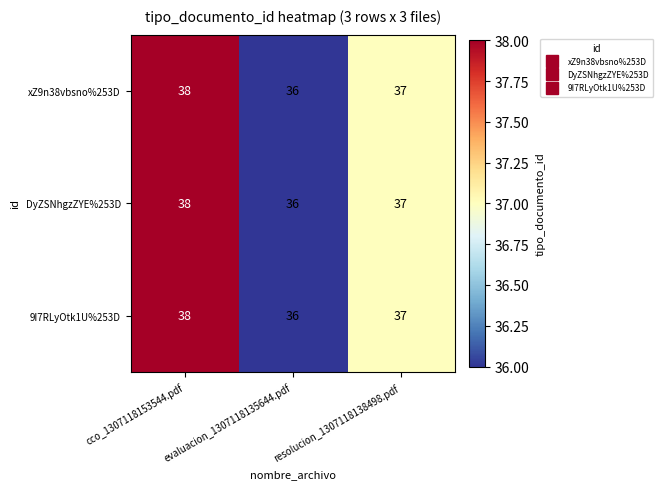

True or false: DyZSNhgzZYE%253D has a value of 21 at resolucion_1307118138498.pdf.

False